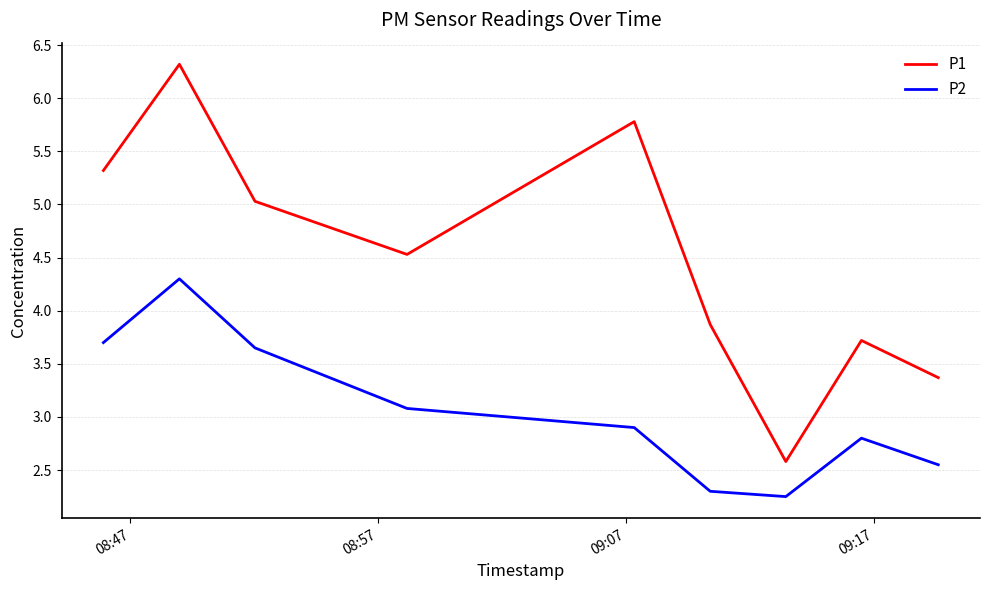

What is the maximum value shown in the chart?

6.3